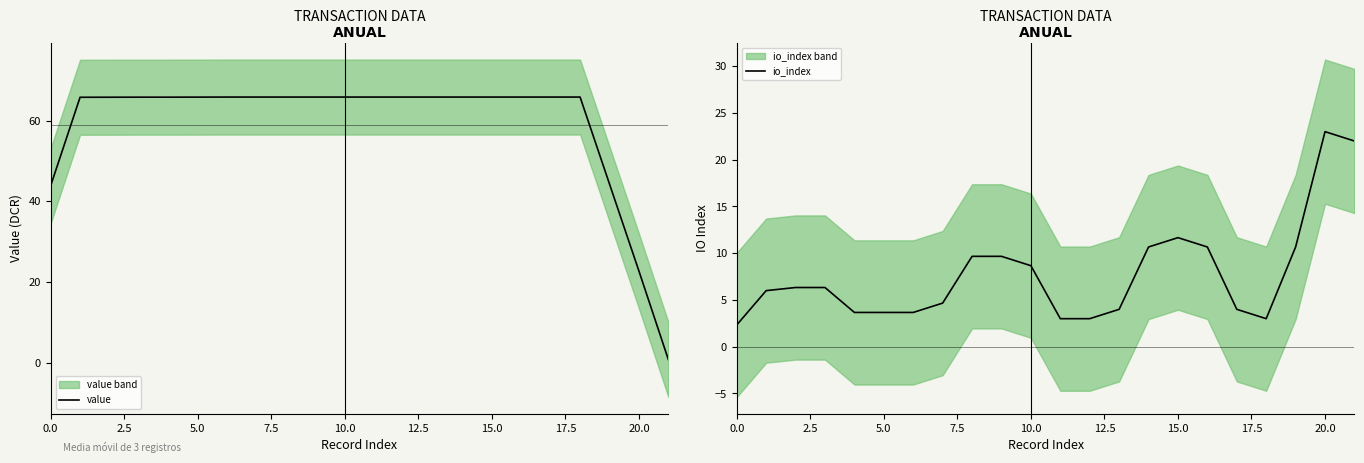

Which series ends up on top after the final intersection of value and io_index?

io_index